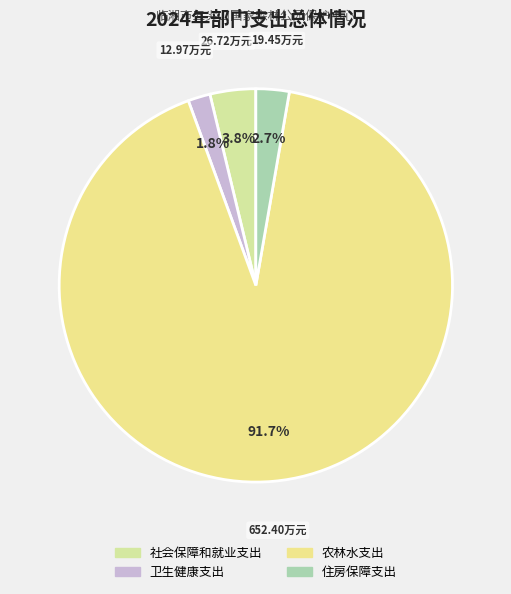

How many slices are in this pie chart?

4